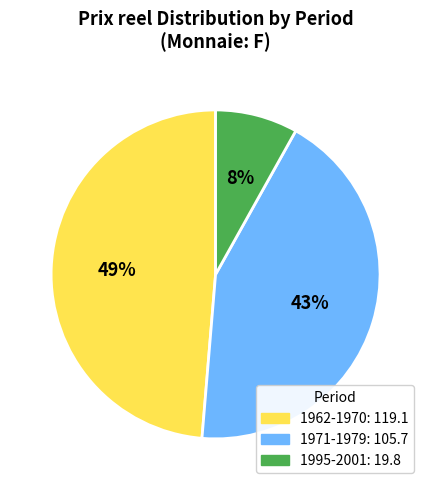

To the nearest percent, what is the average slice percentage?

33%